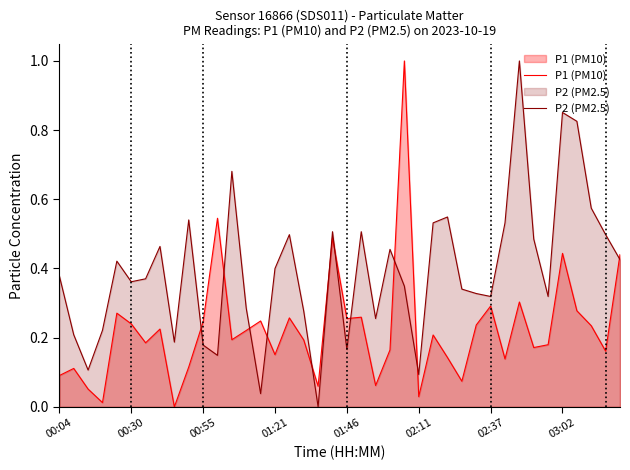

Which series has the largest total across all categories?

P2 (PM2.5)